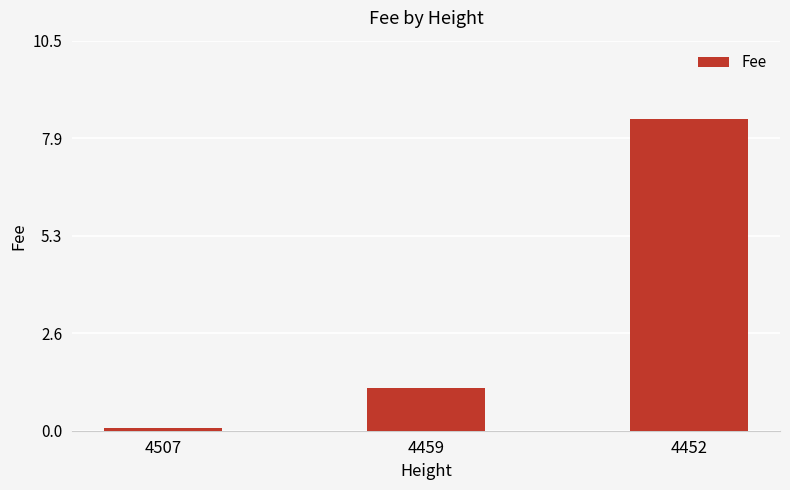

At which label is the value closest to 4?

4459